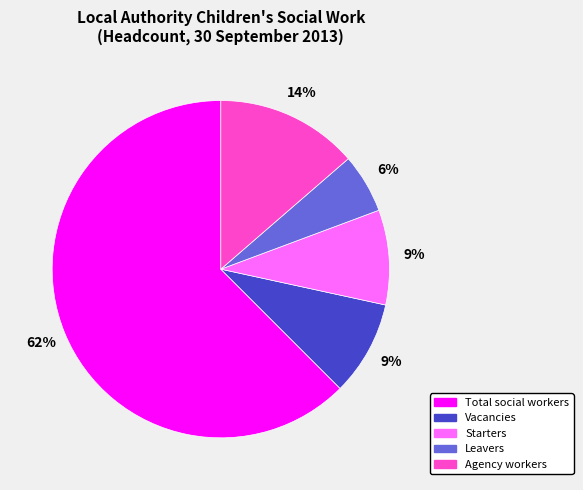

Combined, do Vacancies and Total social workers account for over 50%?

Yes